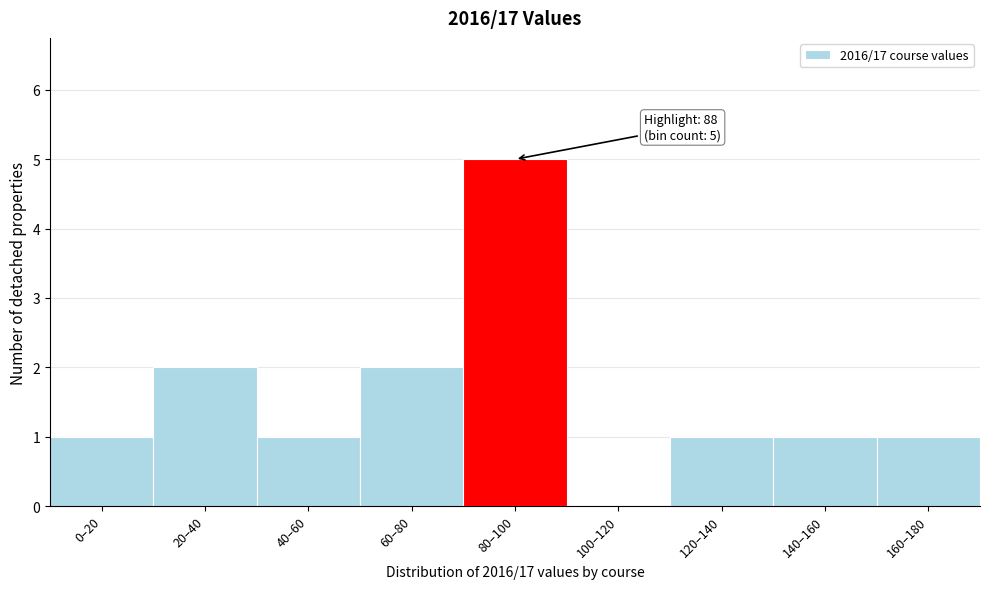

Reading left to right, what are all the values shown in this chart?

0–20=1	20–40=2	40–60=1	60–80=2	80–100=5	100–120=0	120–140=1	140–160=1	160–180=1